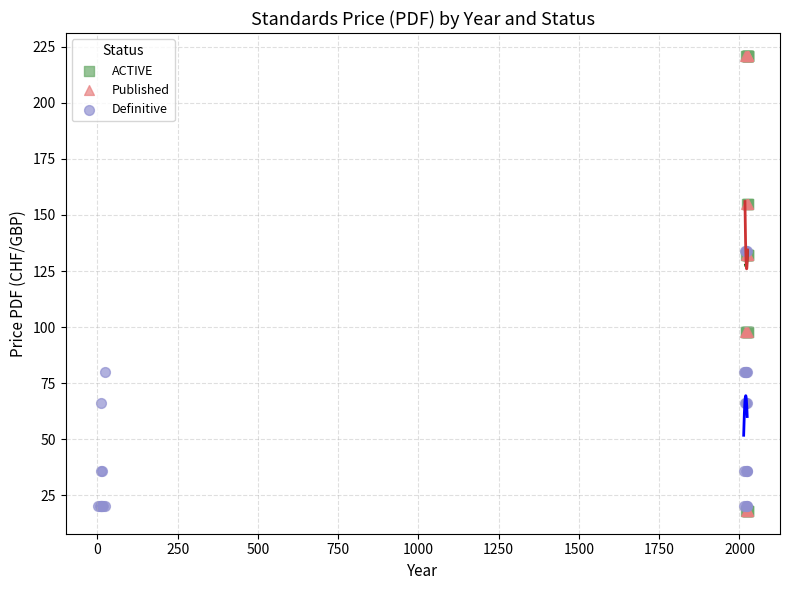

What are all the series names shown in the legend?

ACTIVE, Published, Definitive